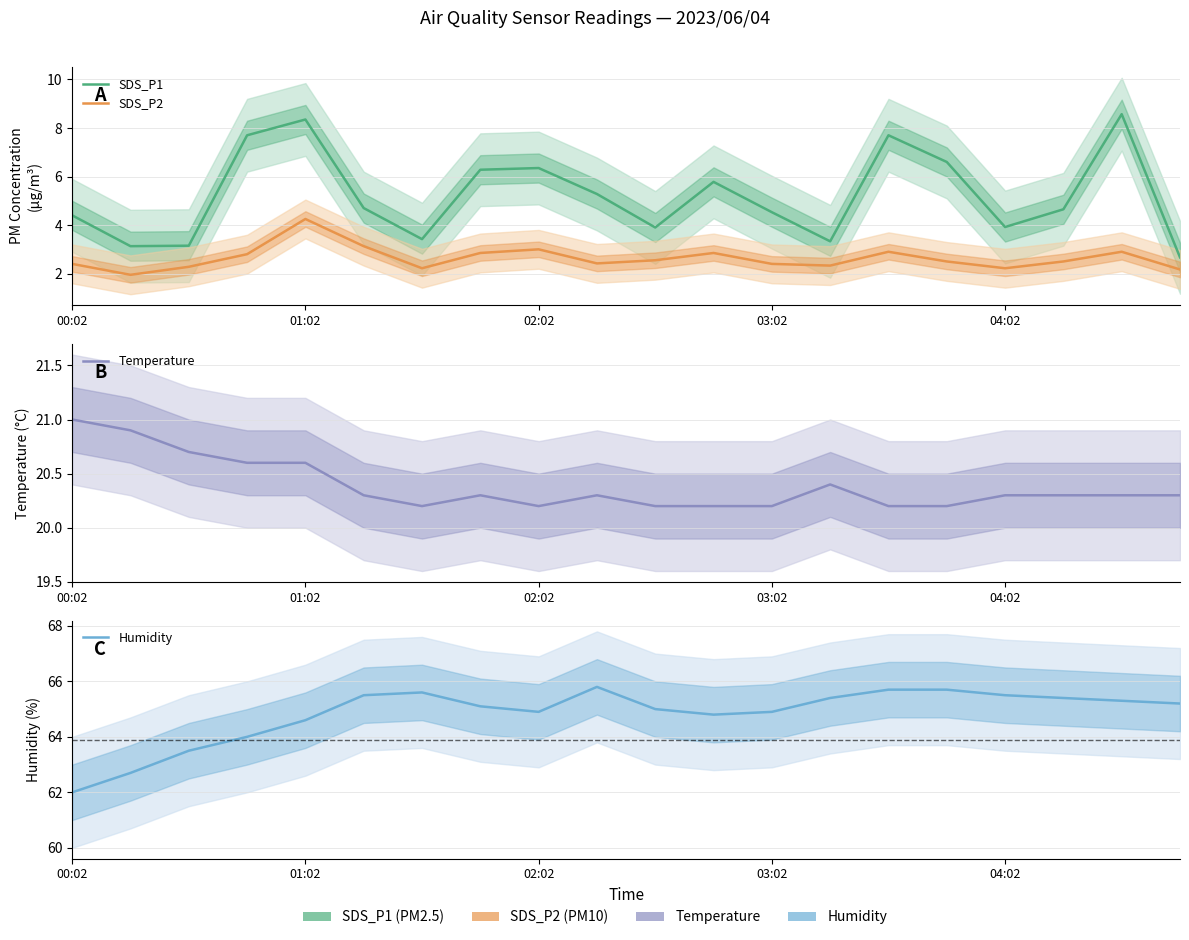

What position from the left is 5?

6